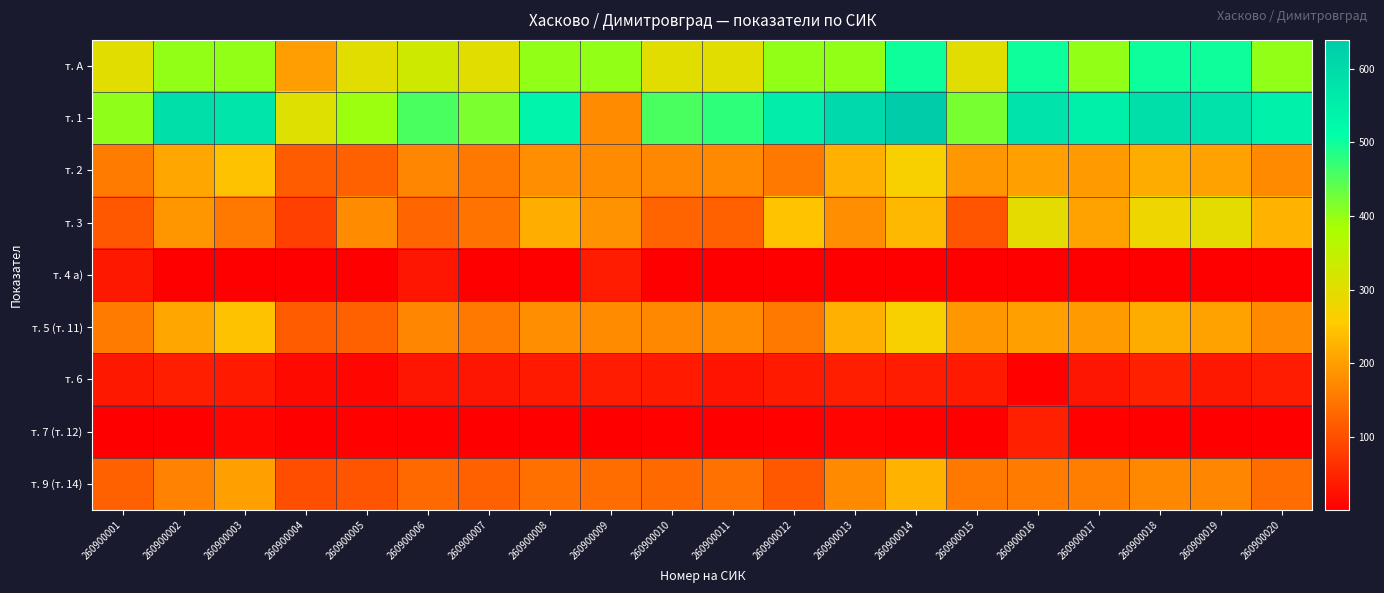

Count the number of data series in this chart.

9